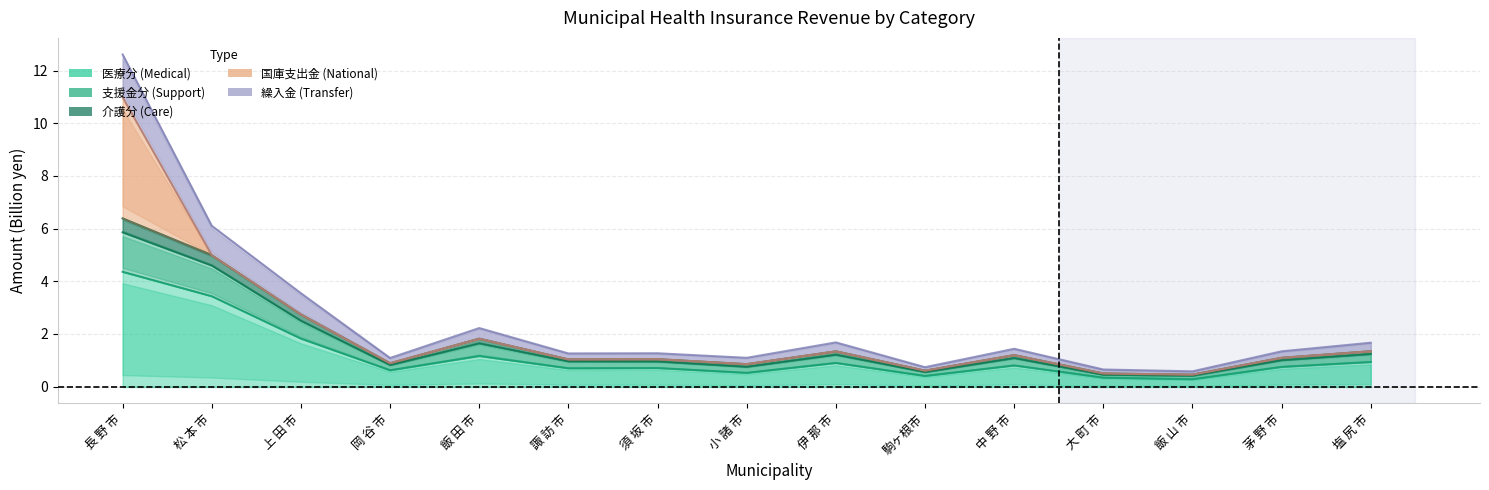

Which has a higher value, 長 野 市 or 駒ヶ根市?

長 野 市